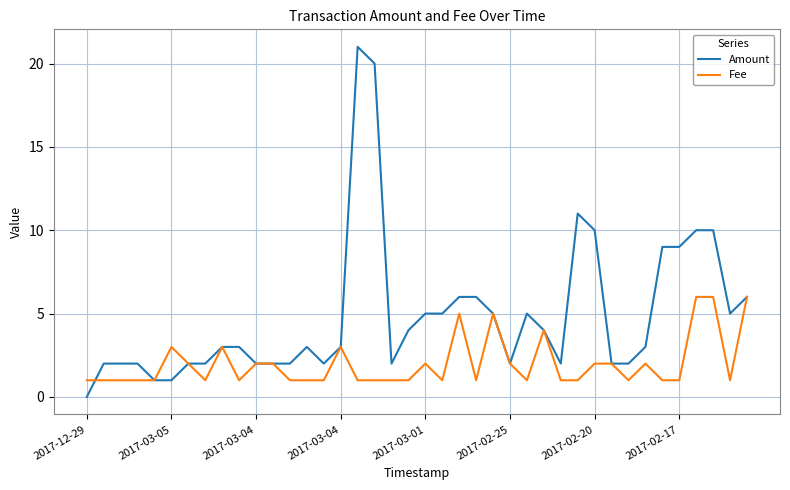

What is the highest value of the Amount series?

21.0